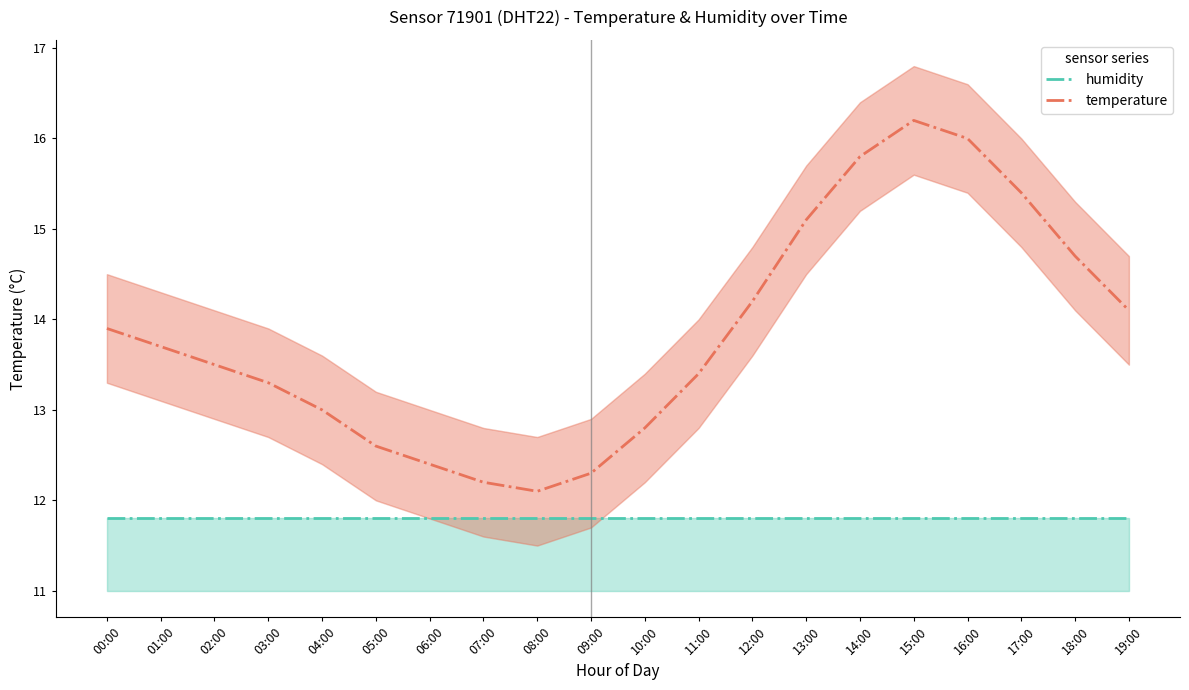

What is the label of the 2nd point from the right?

18:00